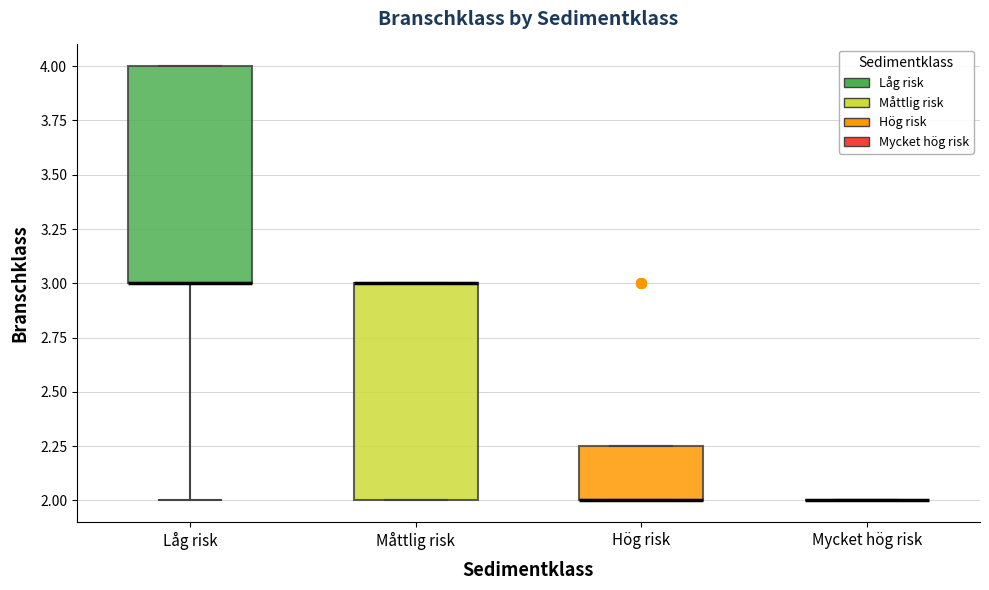

Reading left to right, read every box against the y-axis: the position of its median line, the range the box covers, and the ends of its whiskers. The values are not printed on the chart, so give them approximately, as read against the axis.

Låg risk: median 3.00 (drawn on the box's lower edge), box 3.00 to 4.00, whiskers 2.00 to 4.00
Måttlig risk: median 3.00 (drawn on the box's upper edge), box 2.00 to 3.00, whiskers 2.00 to 3.00
Hög risk: median 2.00 (drawn on the box's lower edge), box 2.00 to 2.25, whiskers 2.00 to 2.25
Mycket hög risk: box collapsed to a line at 2.00, whiskers 2.00 to 2.00